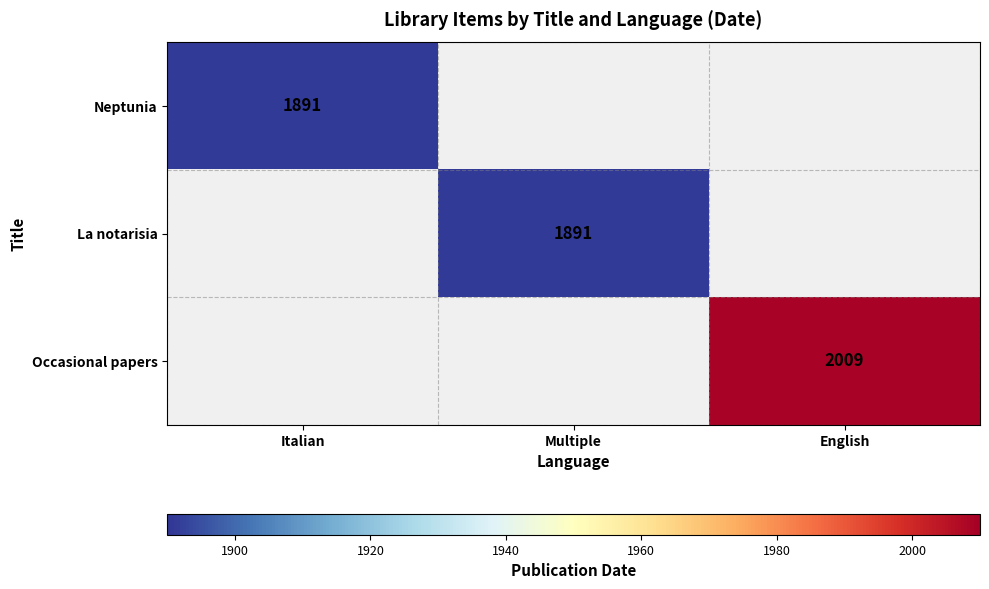

True or false: La notarisia has a value of 1891 at Multiple.

True